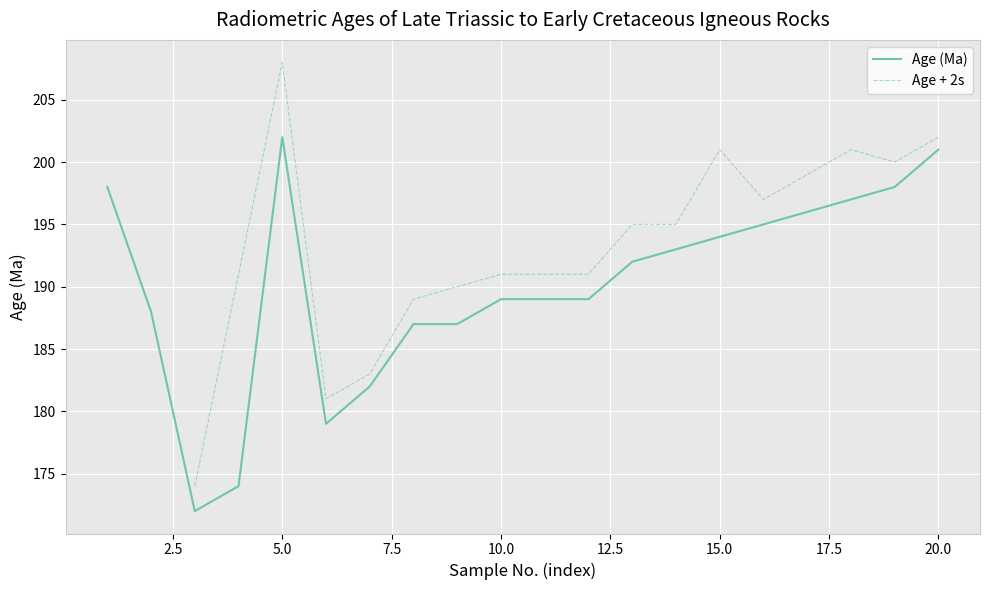

Between 18 and 20, which is larger?

20